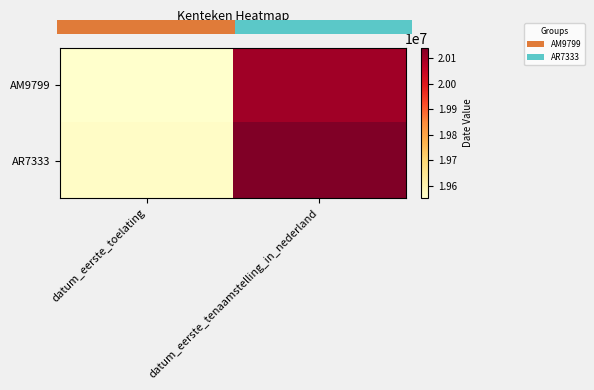

Count the number of categories in the chart.

2